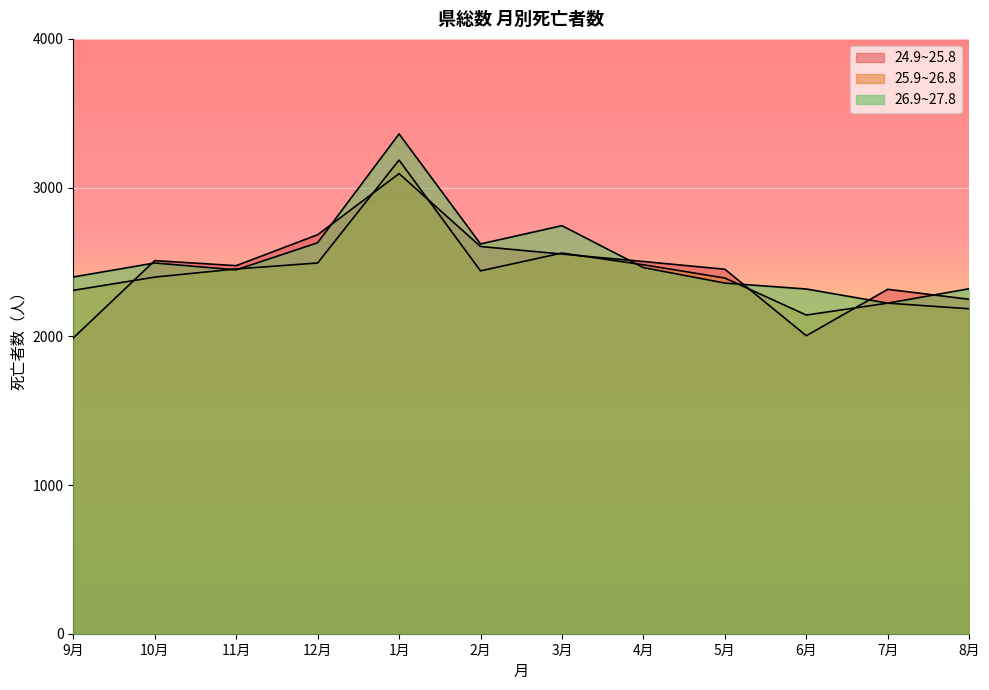

What position from the right is 4月?

5